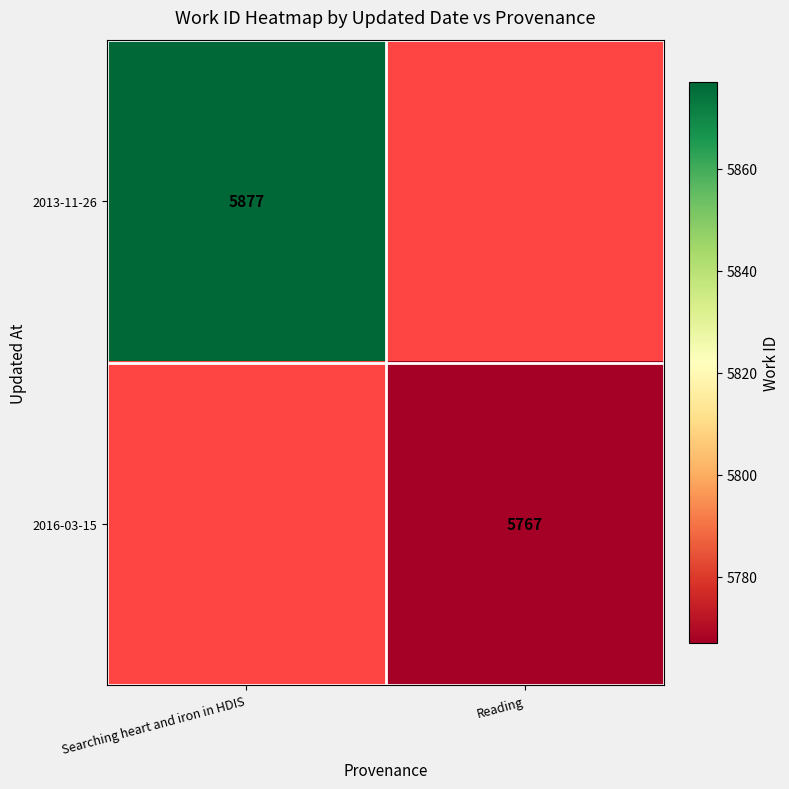

Is it true that 2013-11-26 equals 3514 at Searching heart and iron in HDIS?

False